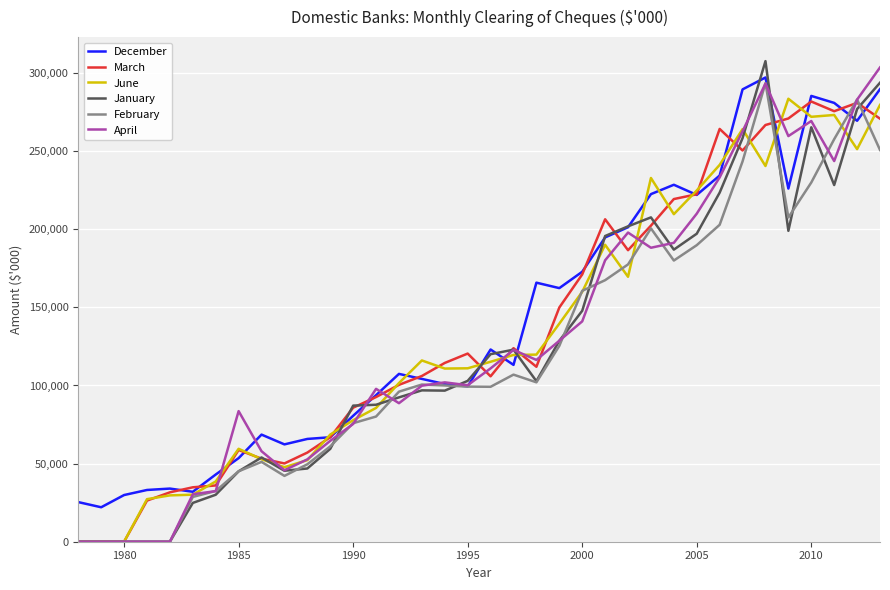

What is the maximum value for April?

303528